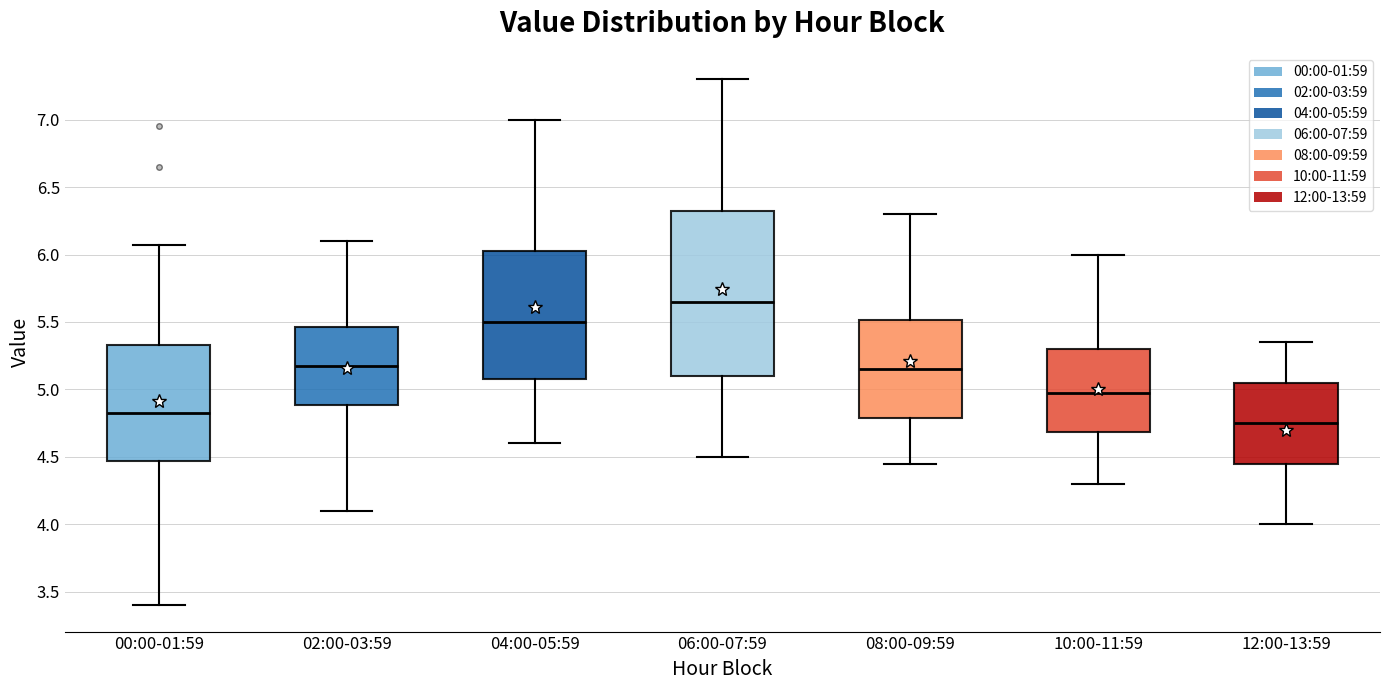

Reading left to right, read every box against the y-axis: the position of its median line, the range the box covers, and the ends of its whiskers. The values are not printed on the chart, so give them approximately, as read against the axis.

00:00-01:59: median 4.85, box 4.45 to 5.35, whiskers 3.40 to 6.05
02:00-03:59: median 5.20, box 4.90 to 5.45, whiskers 4.10 to 6.10
04:00-05:59: median 5.50, box 5.10 to 6.05, whiskers 4.60 to 7.00
06:00-07:59: median 5.65, box 5.10 to 6.35, whiskers 4.50 to 7.30
08:00-09:59: median 5.15, box 4.80 to 5.50, whiskers 4.45 to 6.30
10:00-11:59: median 5.00, box 4.70 to 5.30, whiskers 4.30 to 6.00
12:00-13:59: median 4.75, box 4.45 to 5.05, whiskers 4.00 to 5.35